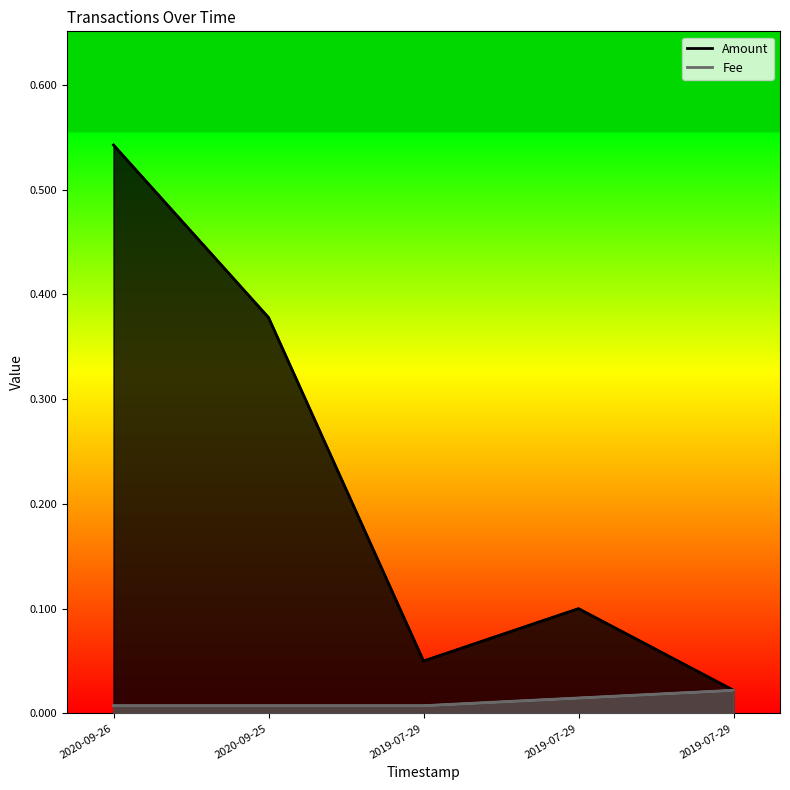

Rank the categories by Amount_line value from highest to lowest.

2020-09-26, 2020-09-25, 2019-07-29, 2019-07-29, 2019-07-29